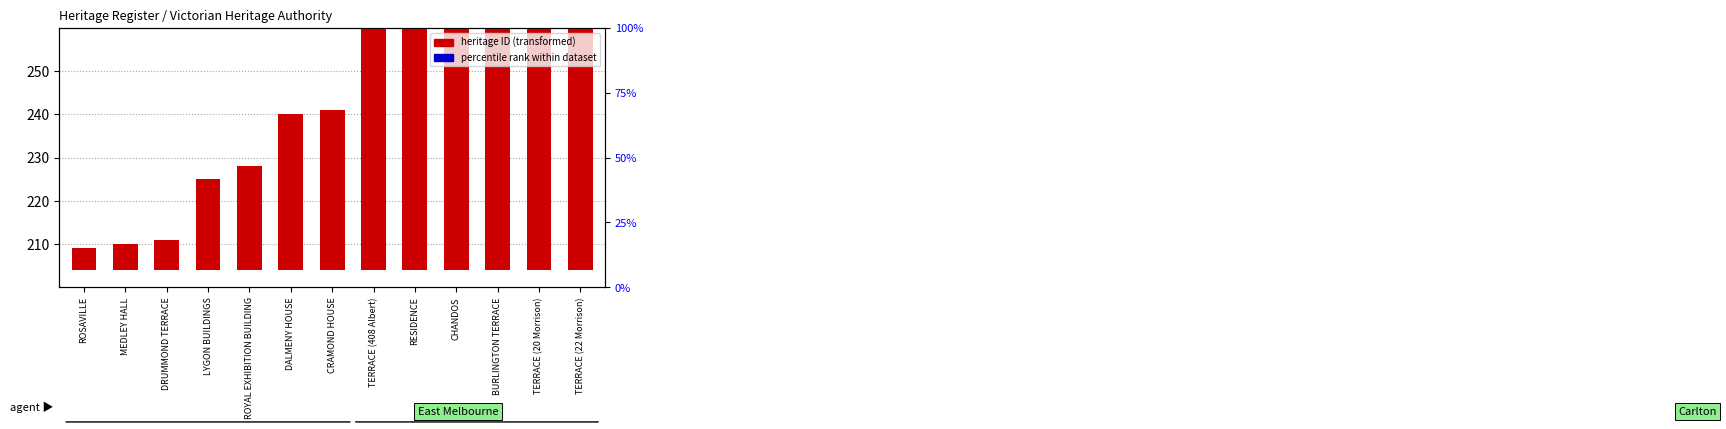

What is the spread (max minus min) of values at ROYAL EXHIBITION BUILDING?

21.2